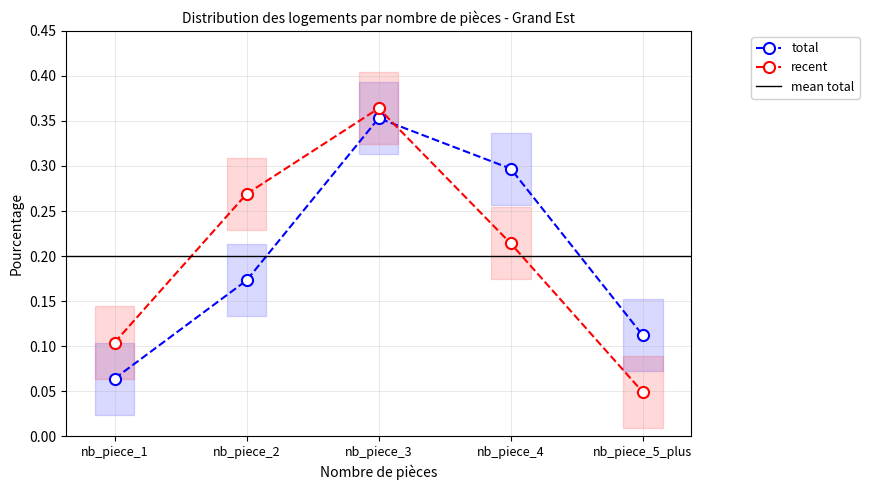

The total series shows 0.0 at nb_piece_1. True or false?

False